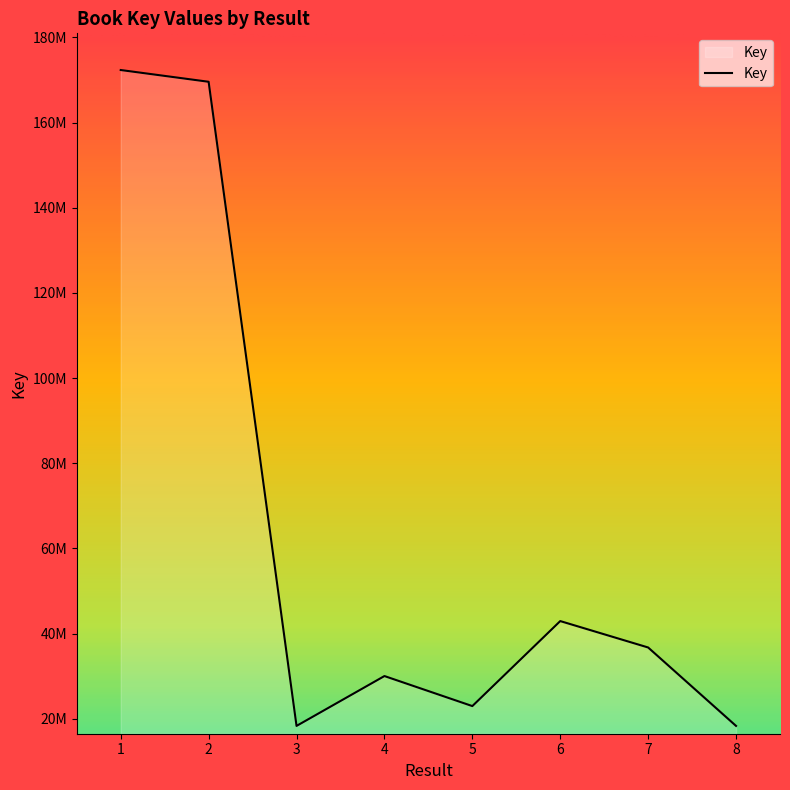

List the labels in order of value, largest first.

1, 2, 6, 7, 4, 5, 3, 8